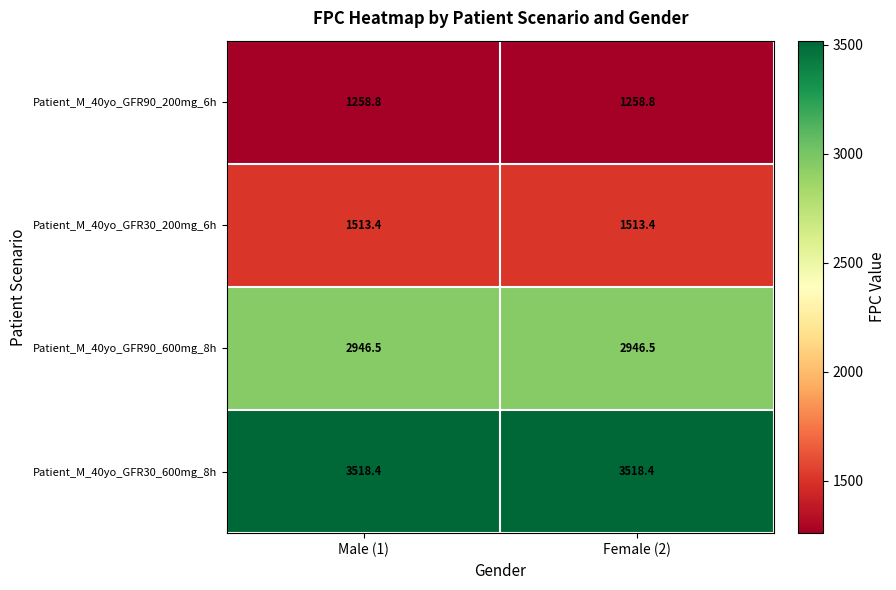

True or false: Patient_M_40yo_GFR30_200mg_6h has a value of 2519.5 at Female (2).

False